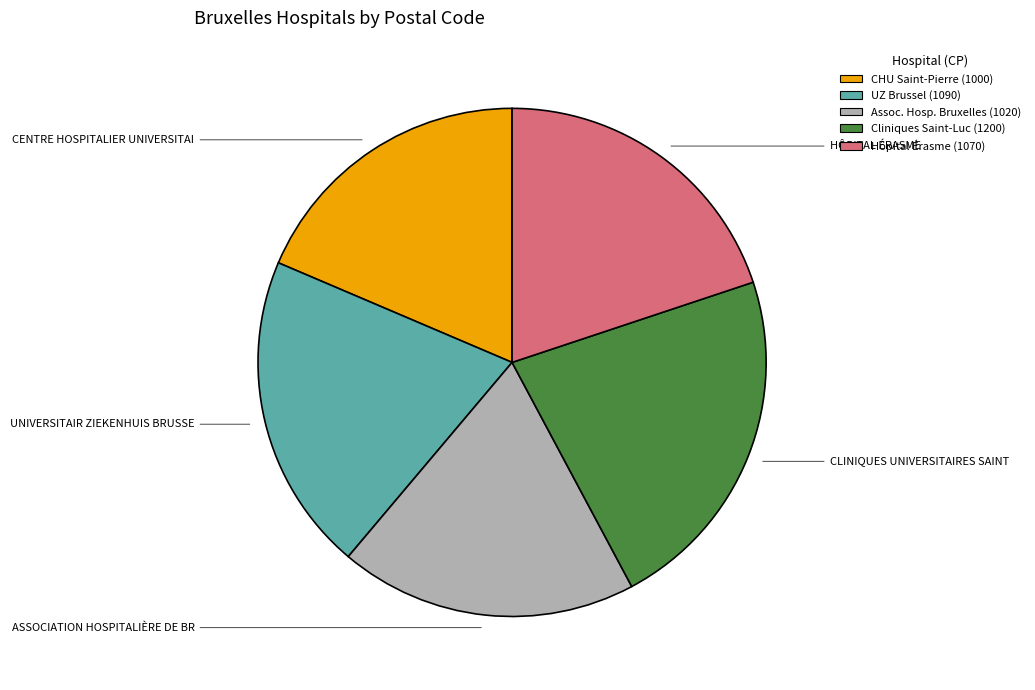

Does any single category account for the majority?

No